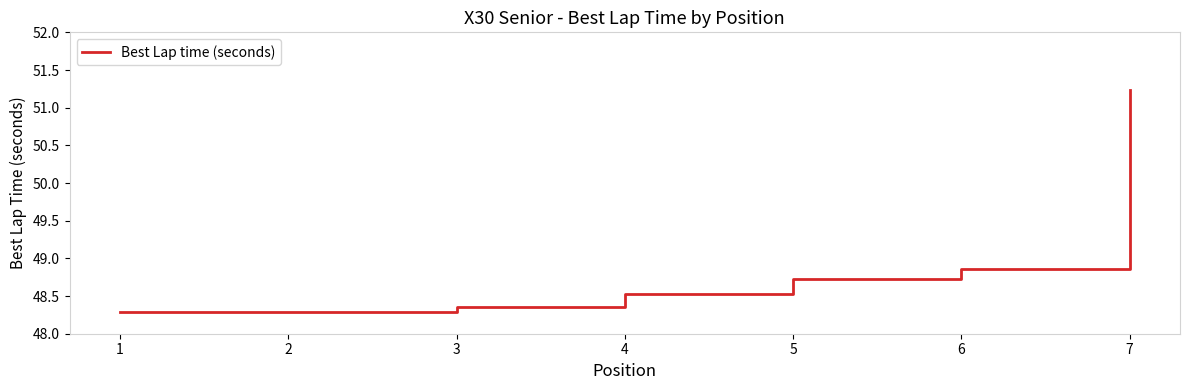

What is the ratio of the value at 4 to the value at 3?

1.0